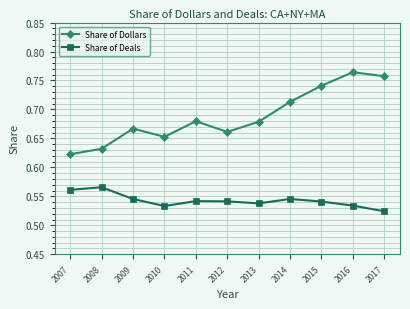

Count the number of categories in the chart.

11